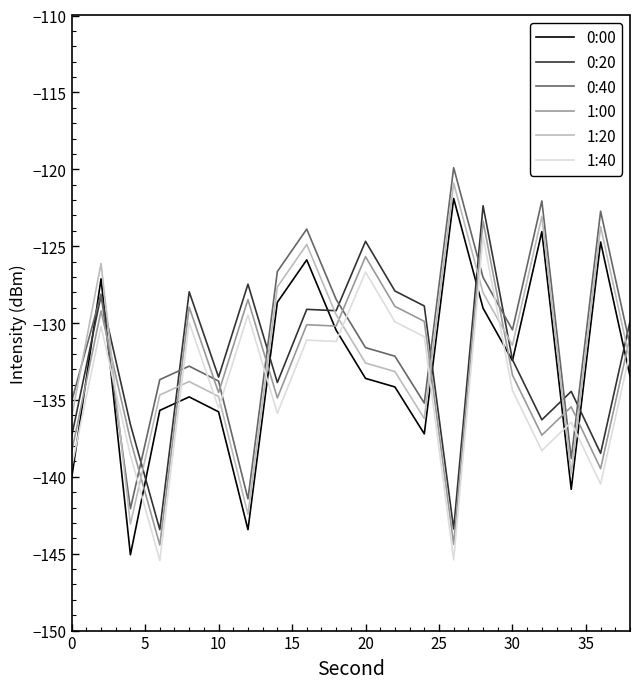

What is the minimum value for 0:20?

-143.4